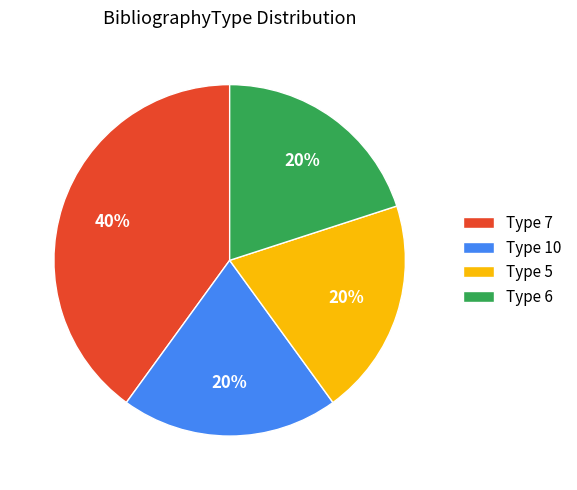

Is there a majority slice in this chart?

No